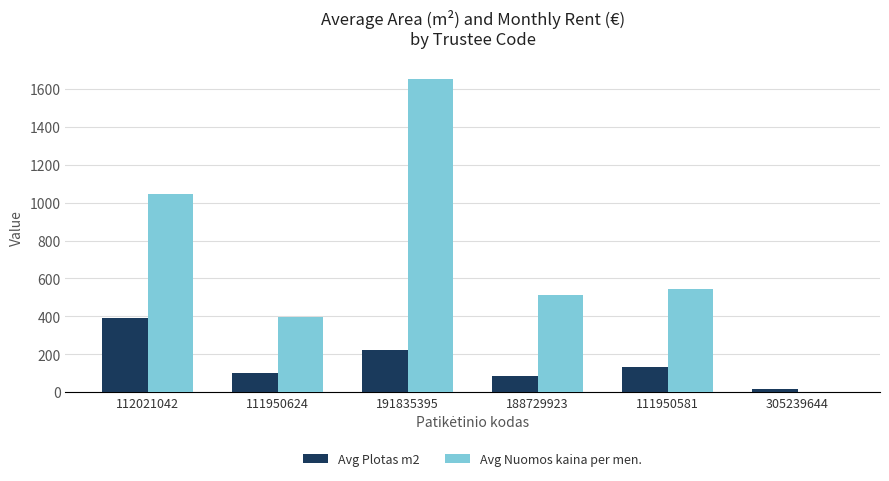

What is the sum of all Avg Plotas m2 values?

959.4